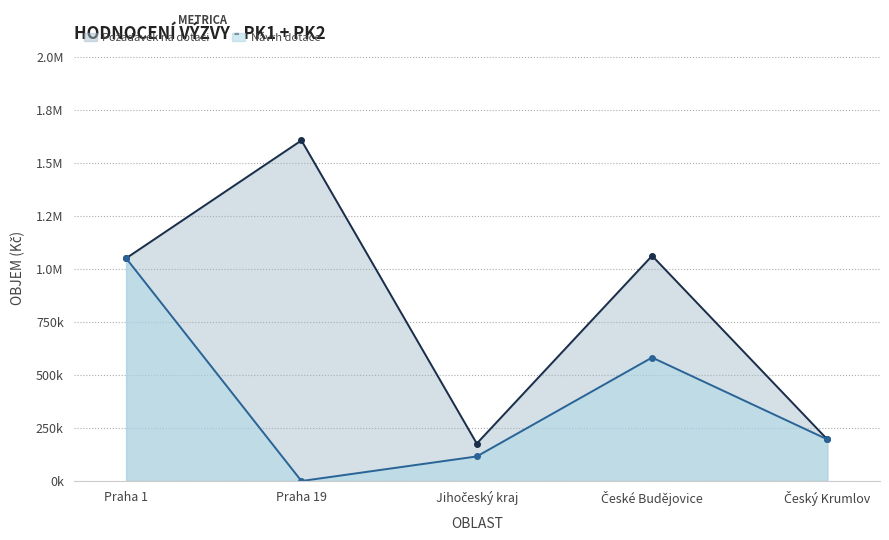

Where is the first local maximum for Návrh dotace?

České Budějovice